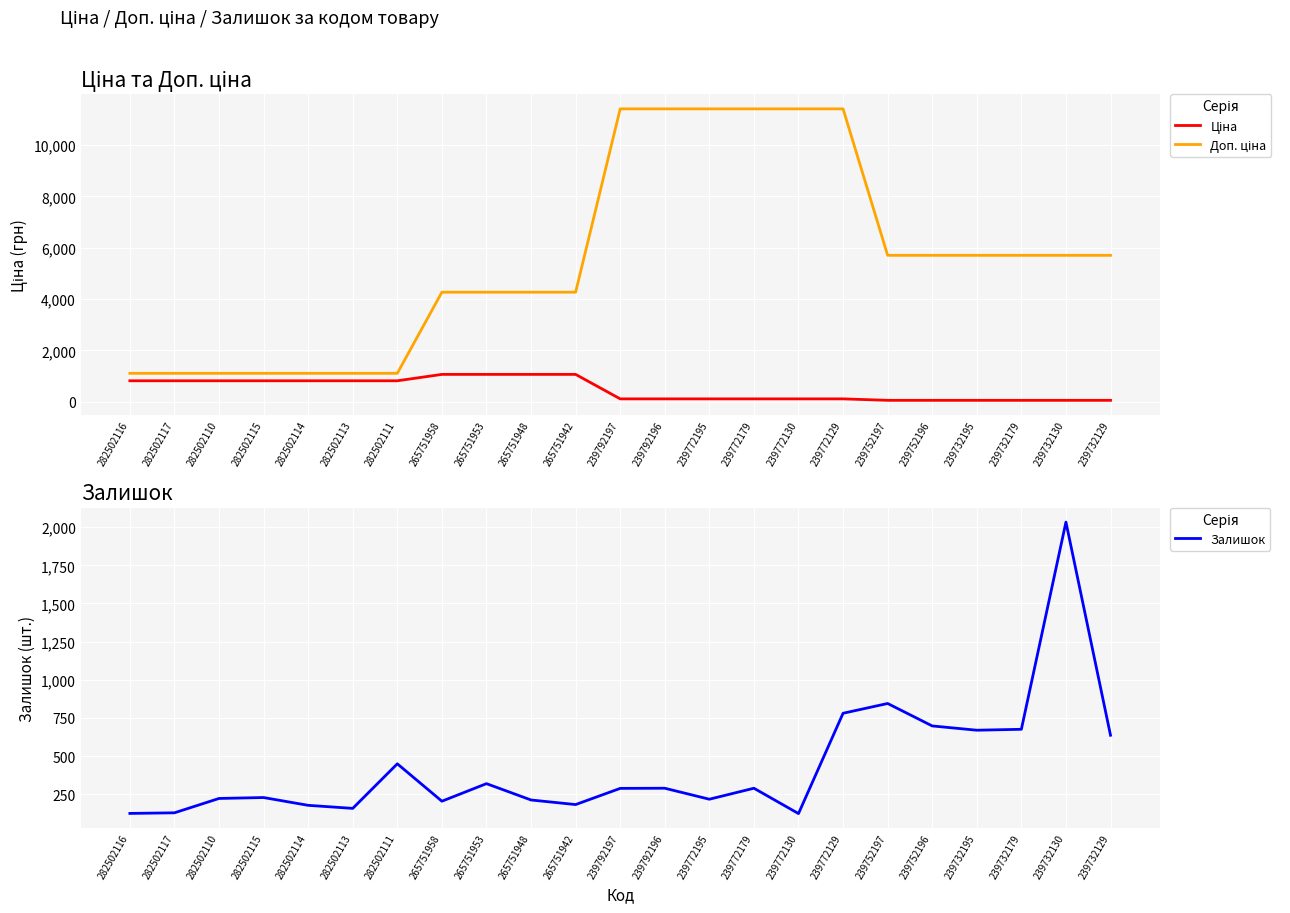

True or false: Залишок has a value of 72.8 at 265751948.

False